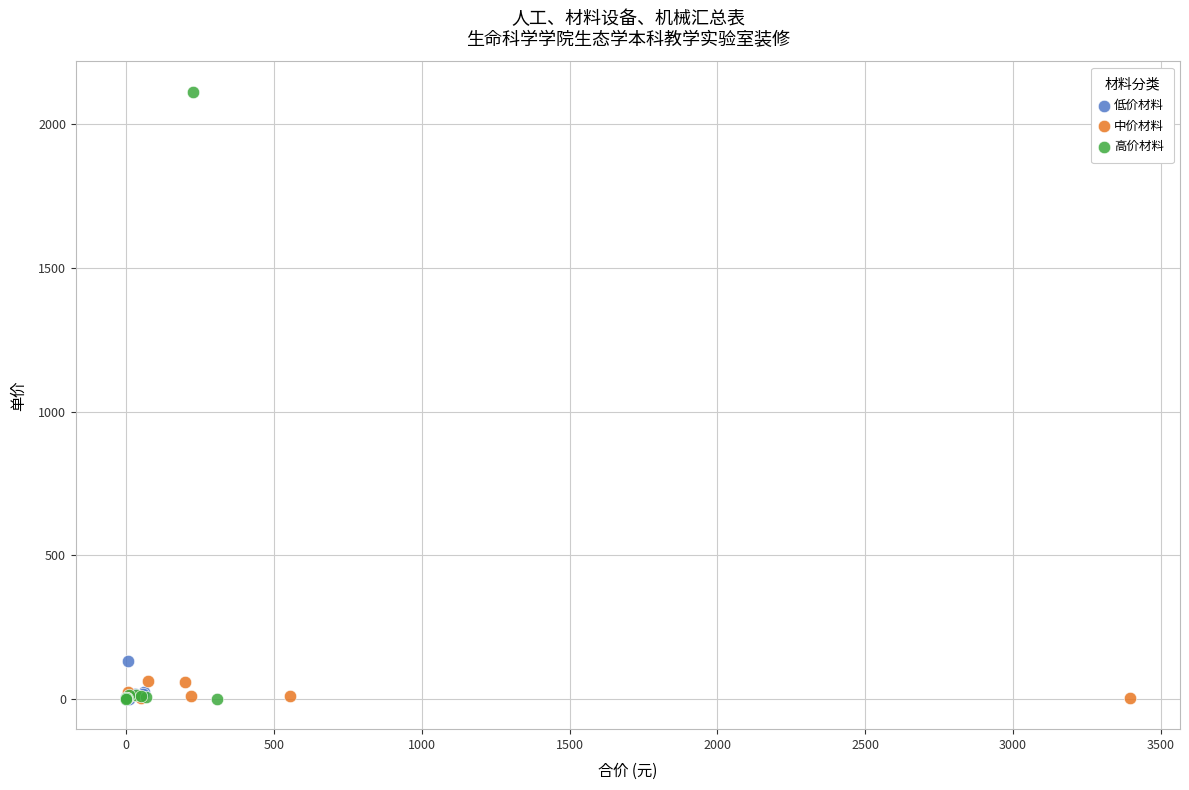

Which series contains the highest Y value?

高价材料